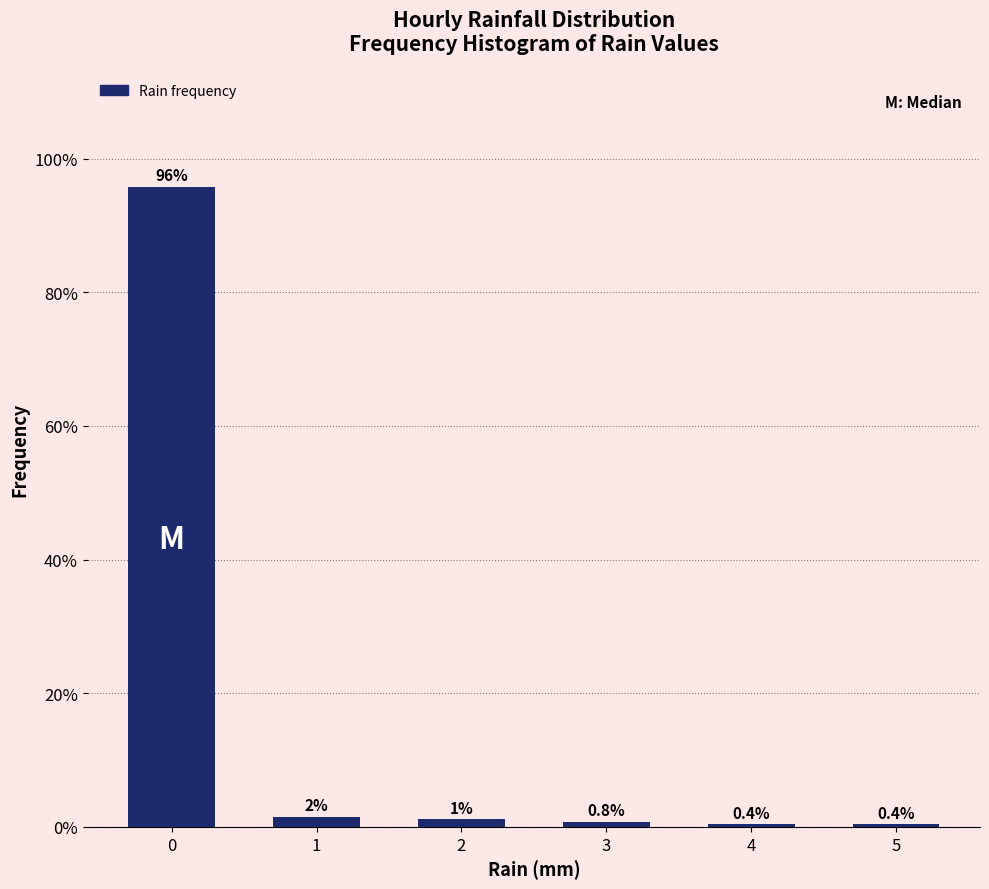

What is the value of the 4th bar from the left?

0.8